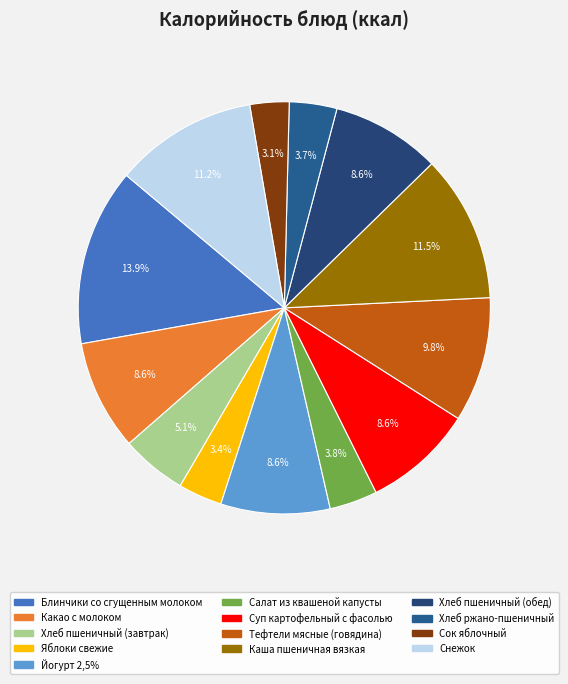

How many slices are in this pie chart?

13